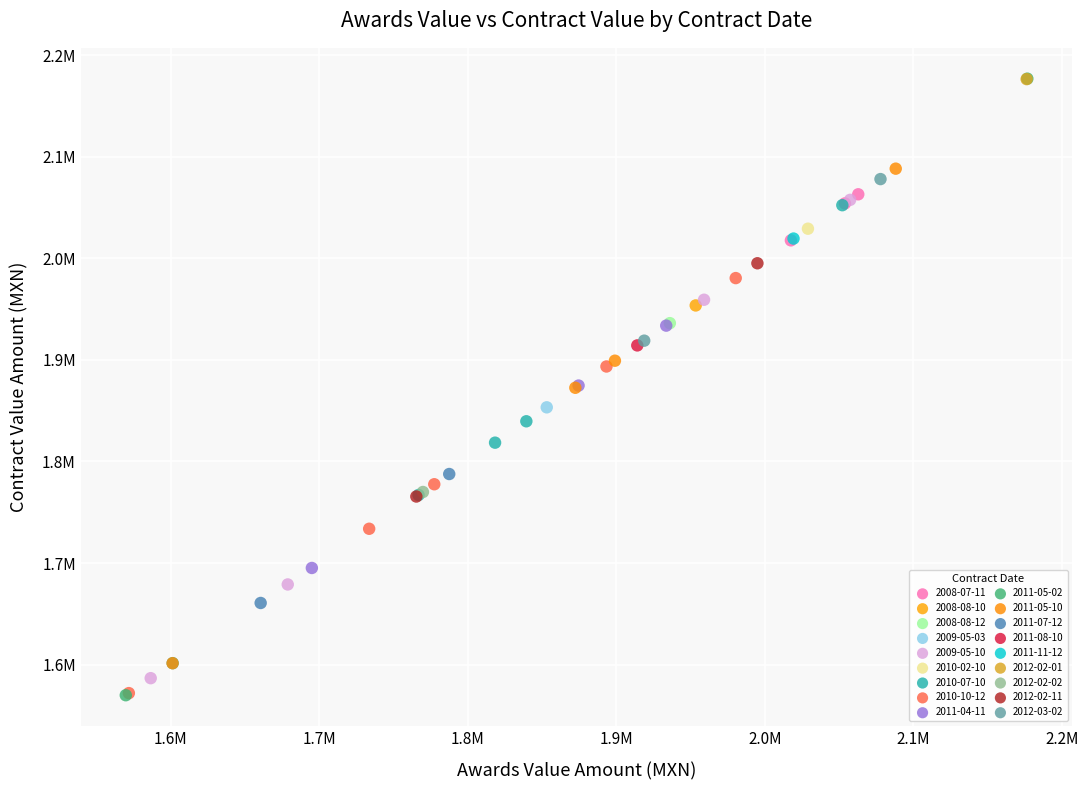

What are all the series names shown in the legend?

2008-07-11, 2008-08-10, 2008-08-12, 2009-05-03, 2009-05-10, 2010-02-10, 2010-07-10, 2010-10-12, 2011-04-11, 2011-05-02, 2011-05-10, 2011-07-12, 2011-08-10, 2011-11-12, 2012-02-01, 2012-02-02, 2012-02-11, 2012-03-02